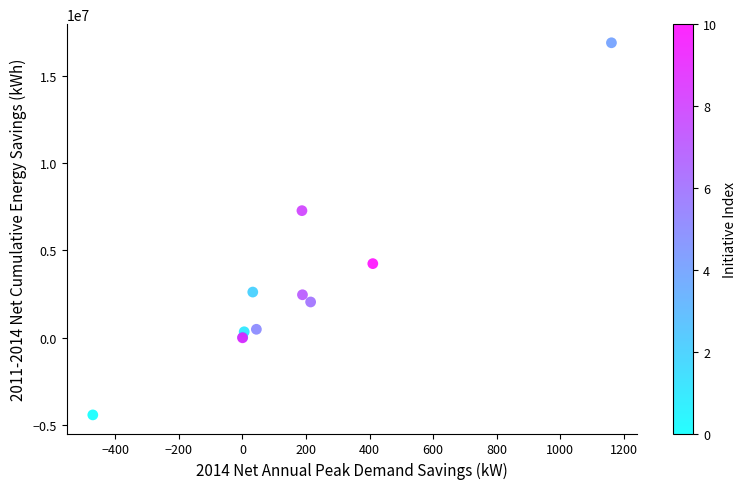

What Y value in the scatter plot is closest to 6237199?

7278040.8